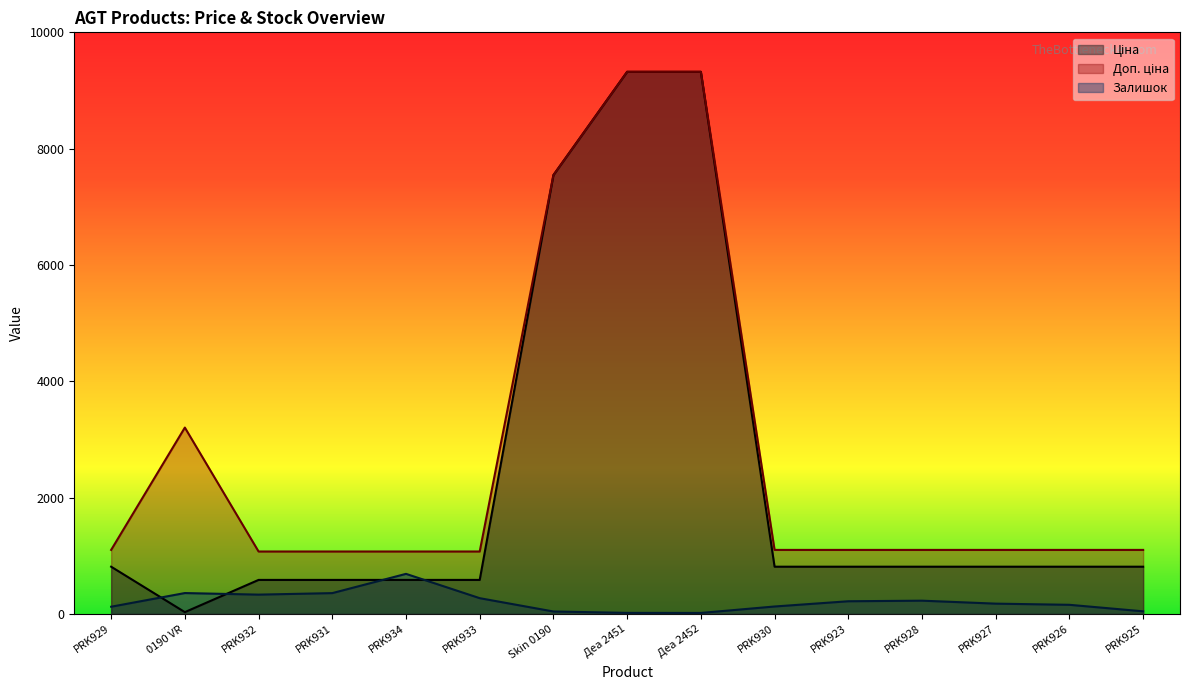

What is the highest value of the Ціна series?

9321.4